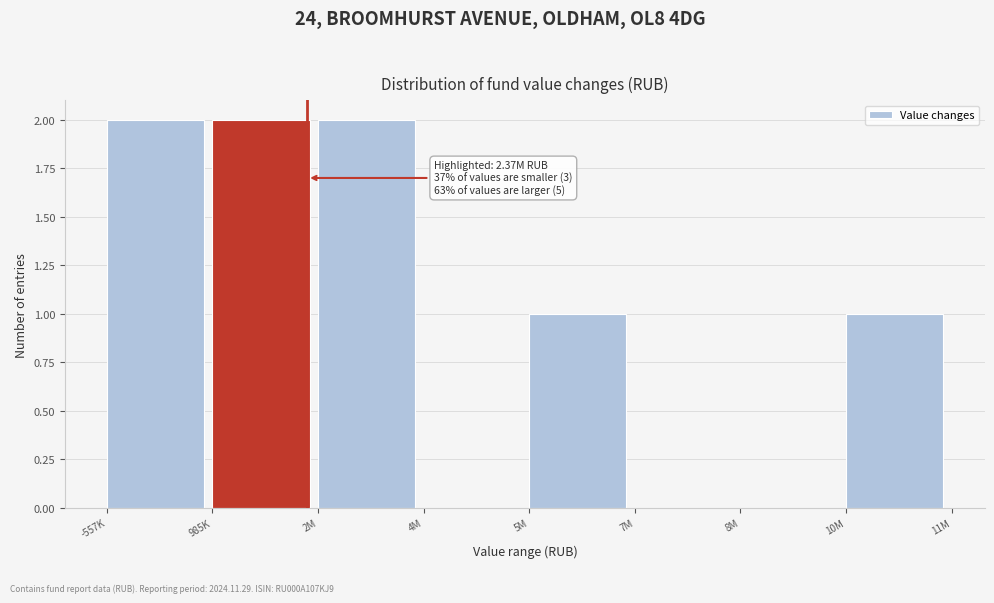

Reading left to right, extract all data points from this chart.

-557K=2	985K=2	2M=2	4M=0	5M=1	7M=0	8M=0	10M=1